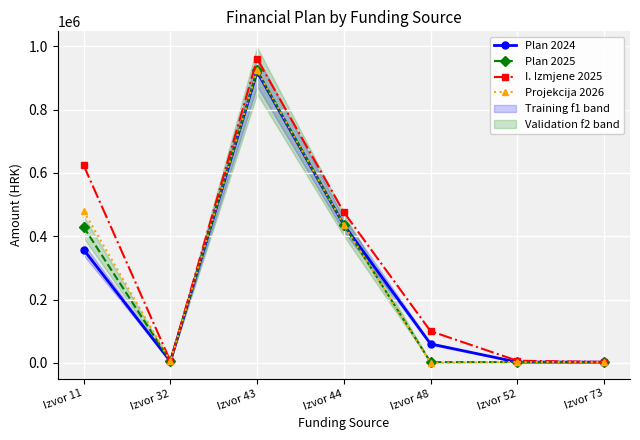

Between Izvor 11 and Izvor 52, which series saw the biggest shift?

I. Izmjene 2025